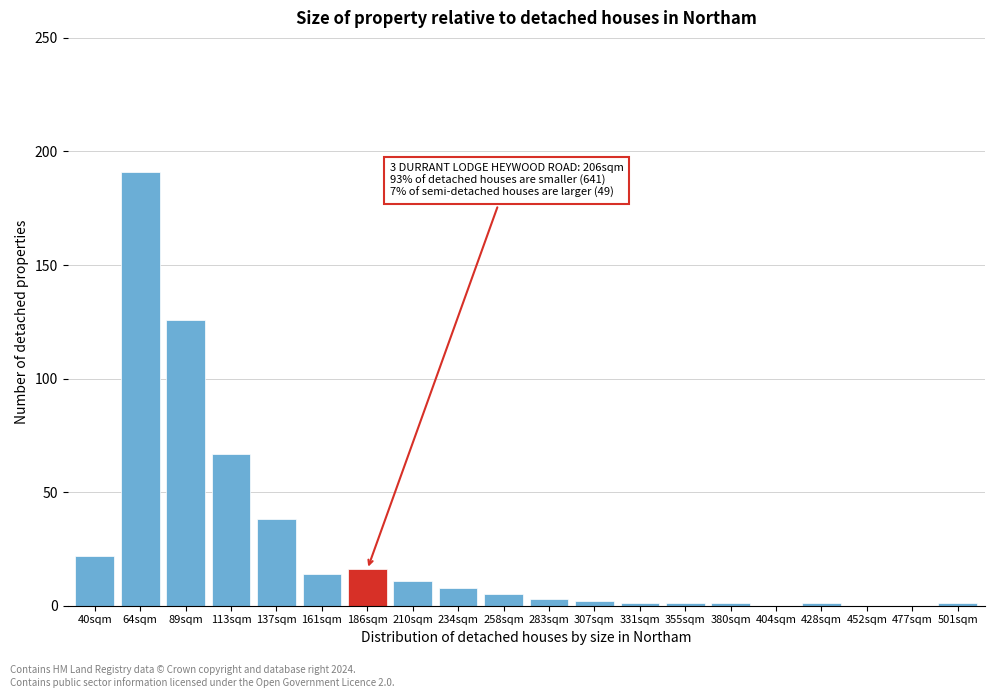

Reading left to right, transcribe all the data shown in this chart.

40sqm=22	64sqm=191	89sqm=126	113sqm=67	137sqm=38	161sqm=14	186sqm=16	210sqm=11	234sqm=8	258sqm=5	283sqm=3	307sqm=2	331sqm=1	355sqm=1	380sqm=1	404sqm=0	428sqm=1	452sqm=0	477sqm=0	501sqm=1